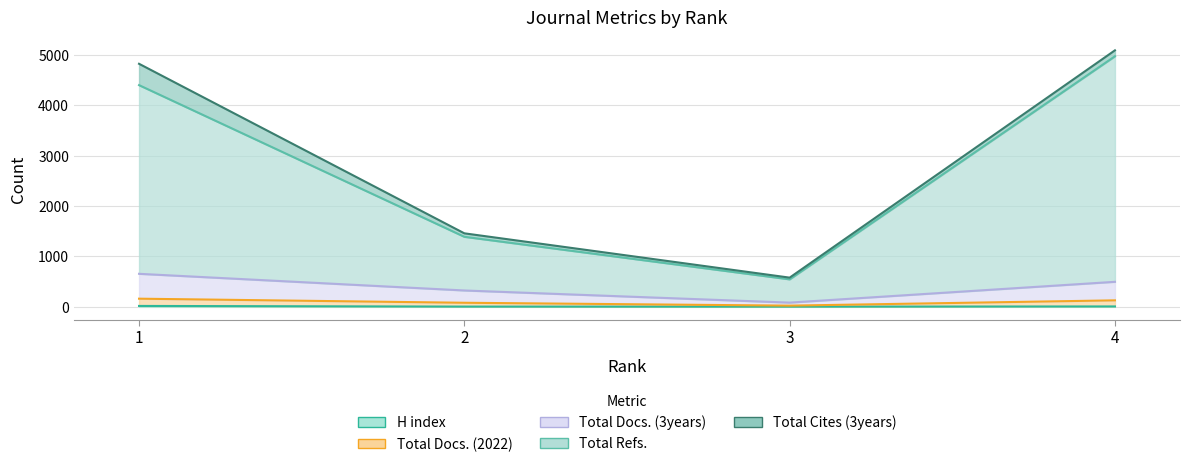

What is the minimum value for Total Docs. (2022)?

24